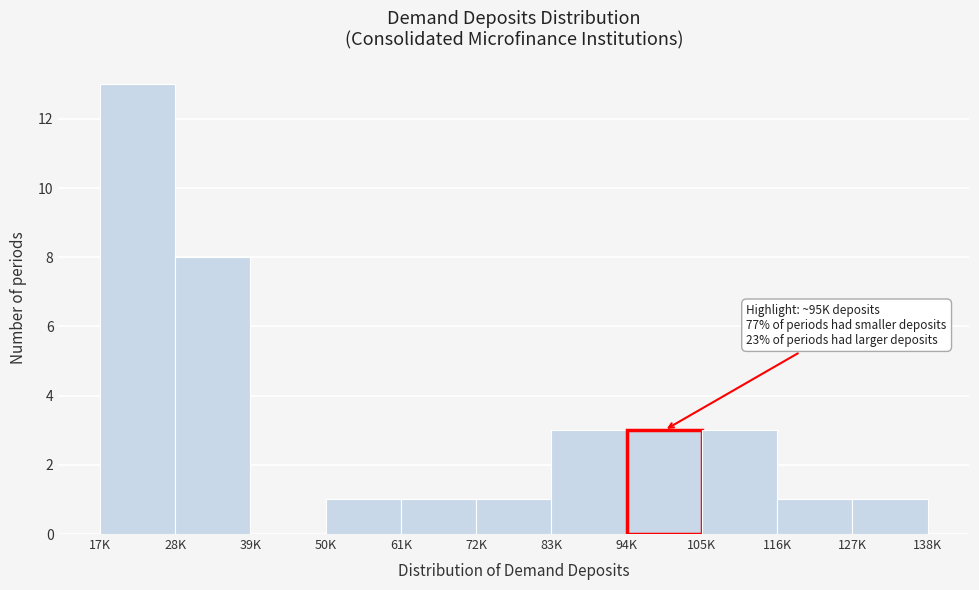

Reading right to left, transcribe all the data shown in this chart.

127K=1	116K=1	105K=3	94K=3	83K=3	72K=1	61K=1	50K=1	39K=0	28K=8	17K=13